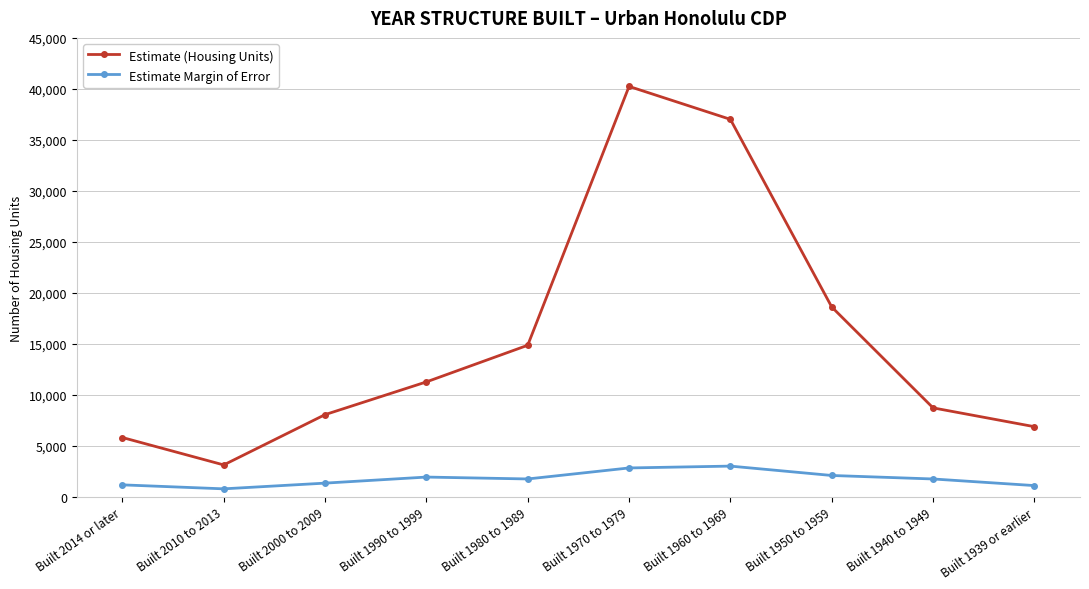

Which series has the largest range (max minus min)?

Estimate (Housing Units)